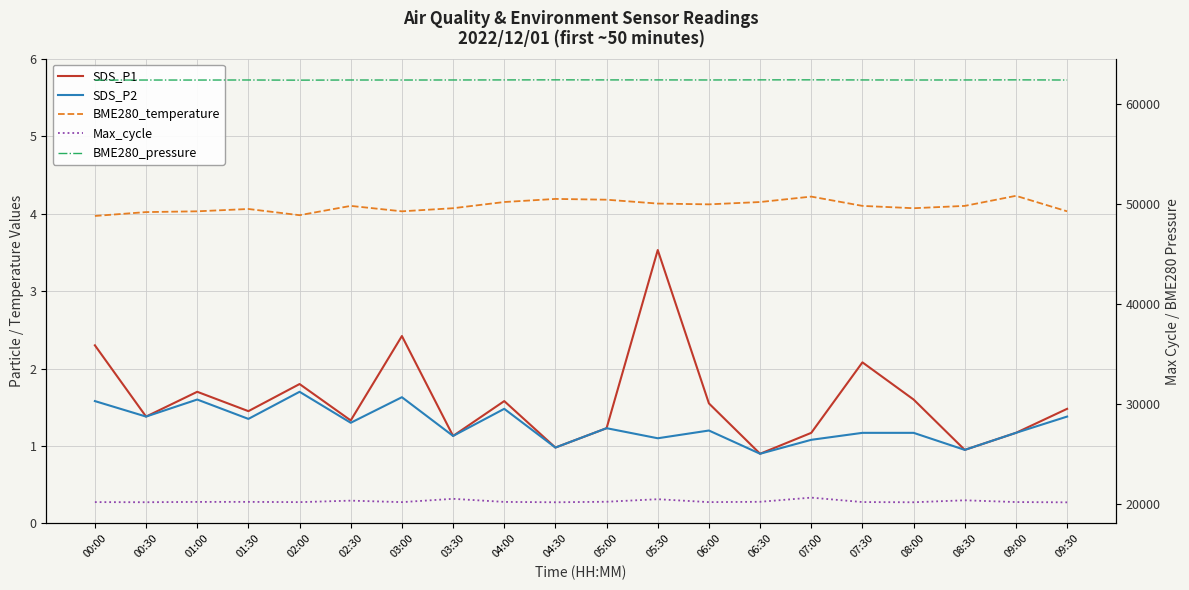

What is the sum of all BME280_pressure values?

1248418.7